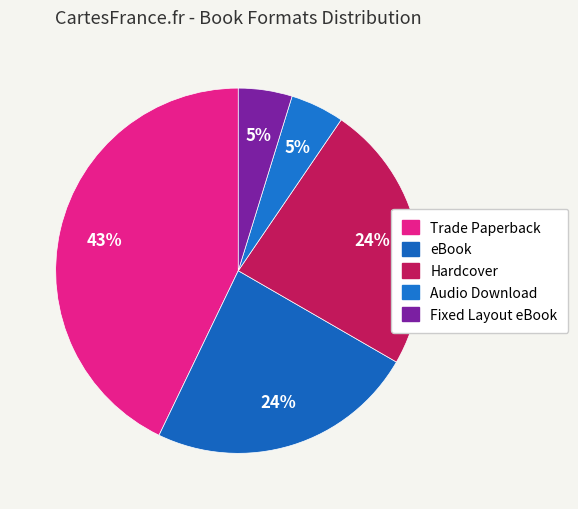

To the nearest percent, what is the difference between the largest and smallest slice percentages?

38%